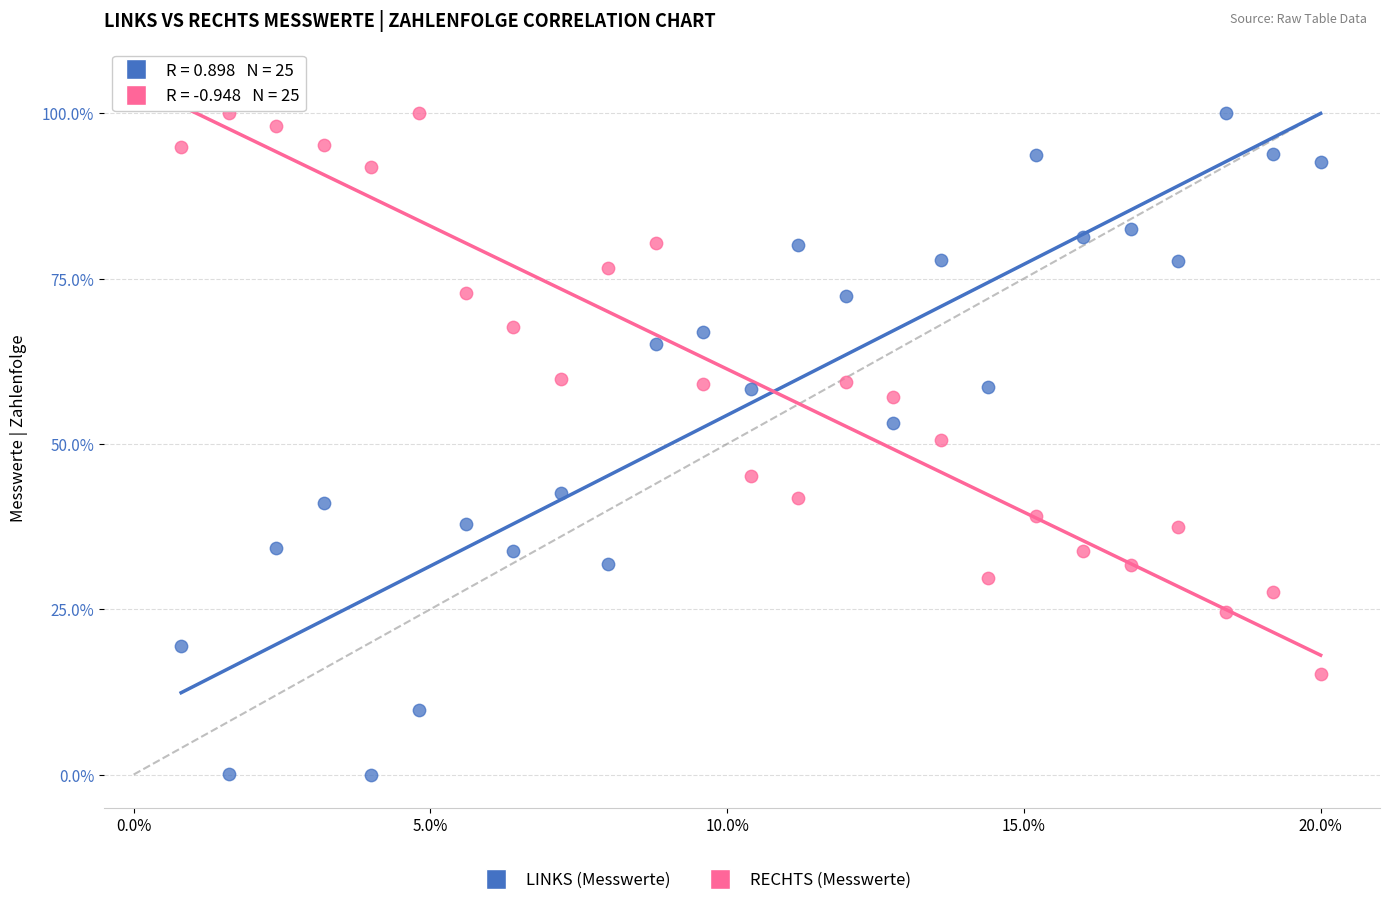

Across all data points, what is the range of Y values (max minus min)?

100.0